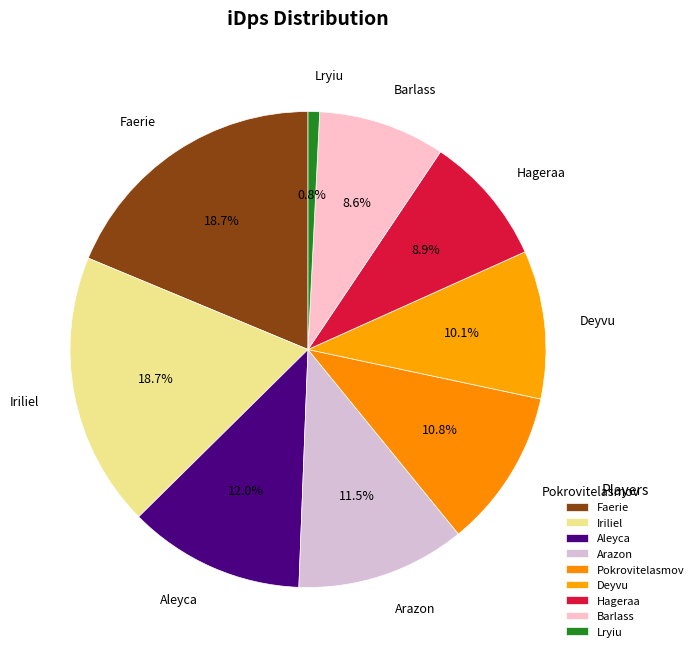

Is there a majority slice in this chart?

No